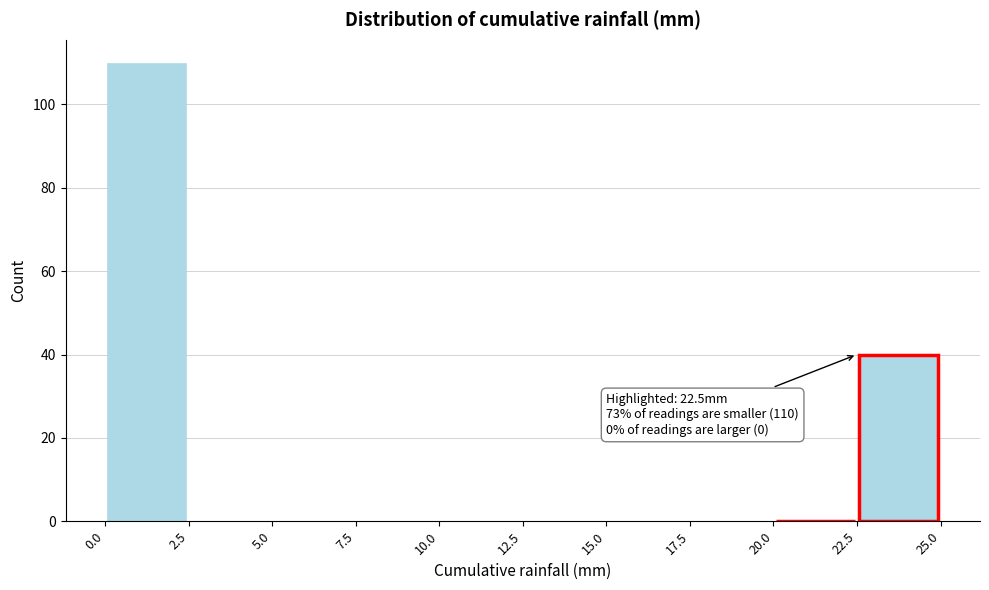

Over which range of the x-axis is the bar tallest?

0.0 to 2.5